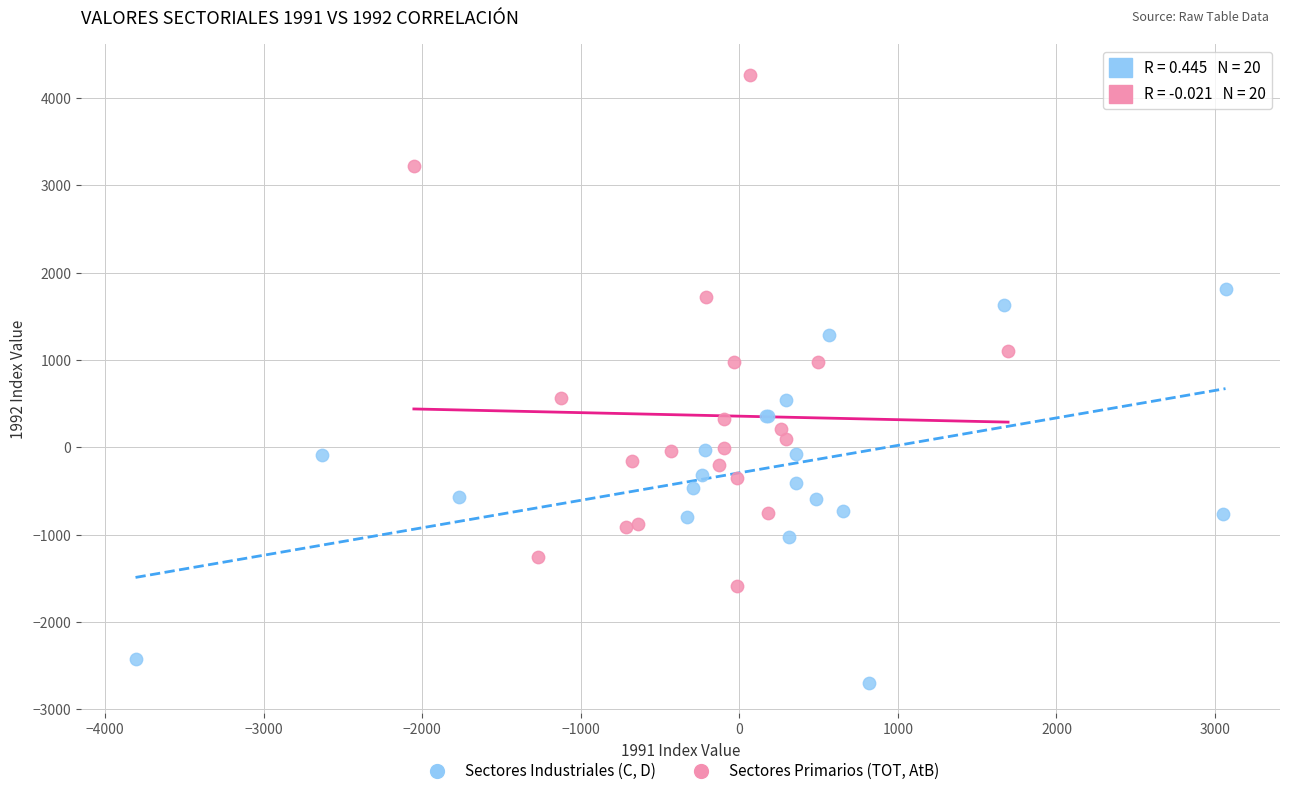

Which series contains the highest Y value?

Sectores Primarios (TOT, AtB)